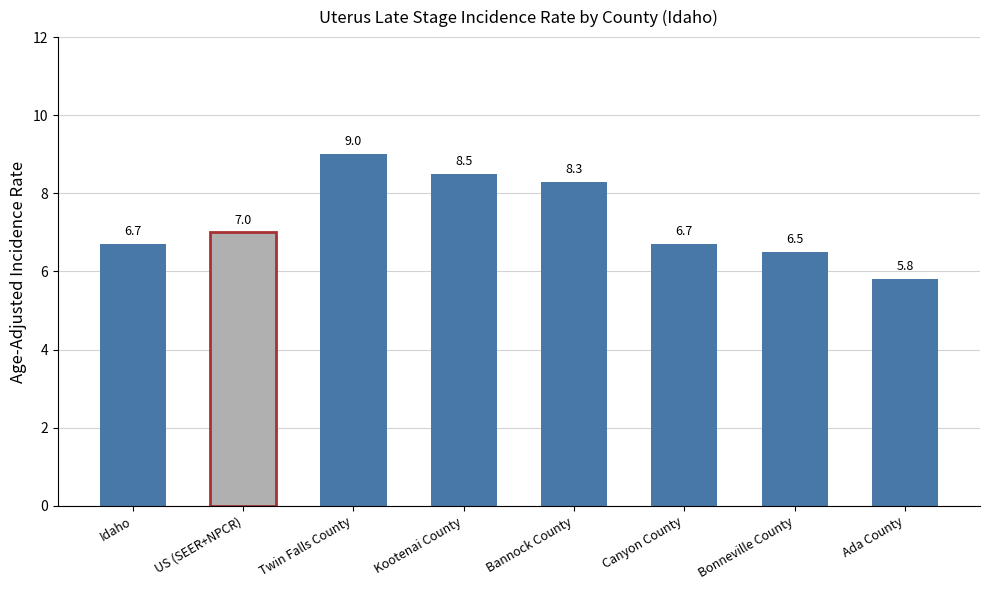

What is the difference between the maximum and minimum values?

3.2